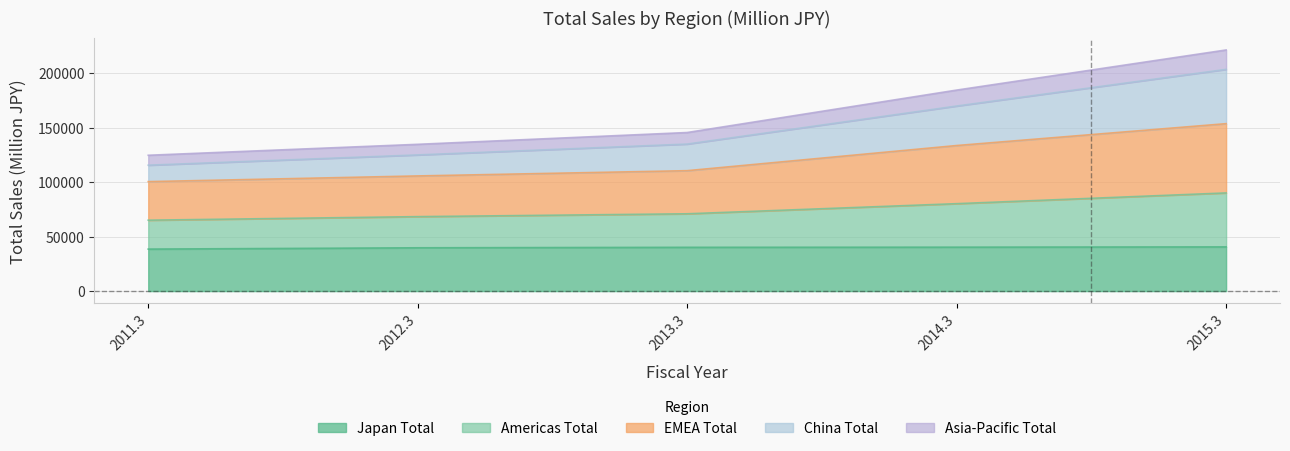

The value of Japan Total at 2014.3 is 9693. True or false?

False